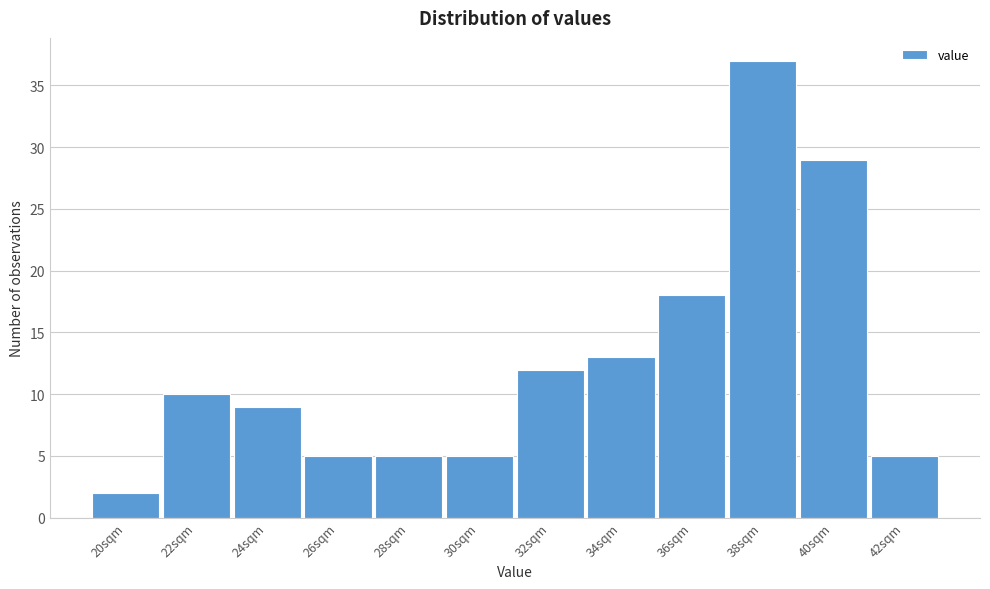

Reading right to left, list all the values displayed in this chart.

5	29	37	18	13	12	5	5	5	9	10	2